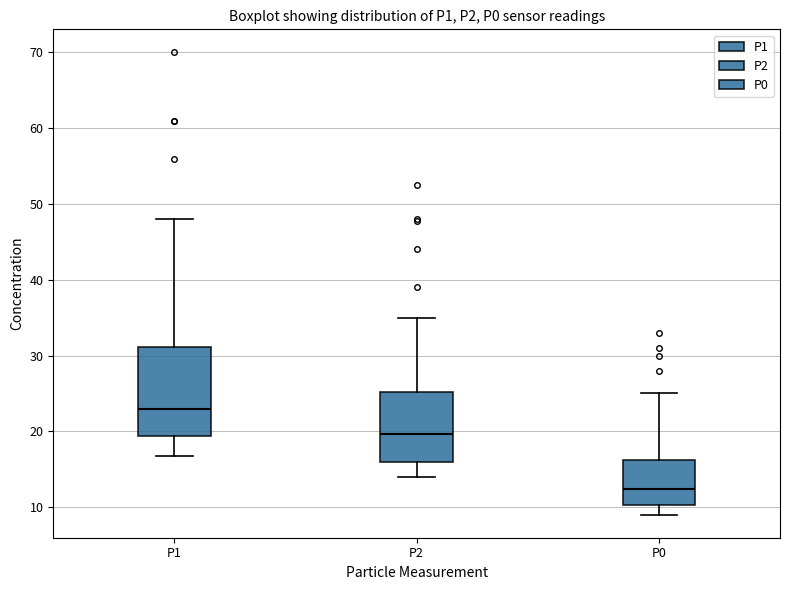

Where is the upper edge of the box for P1 on the y-axis? The values are not printed on the chart, so give them approximately, as read against the axis.

31